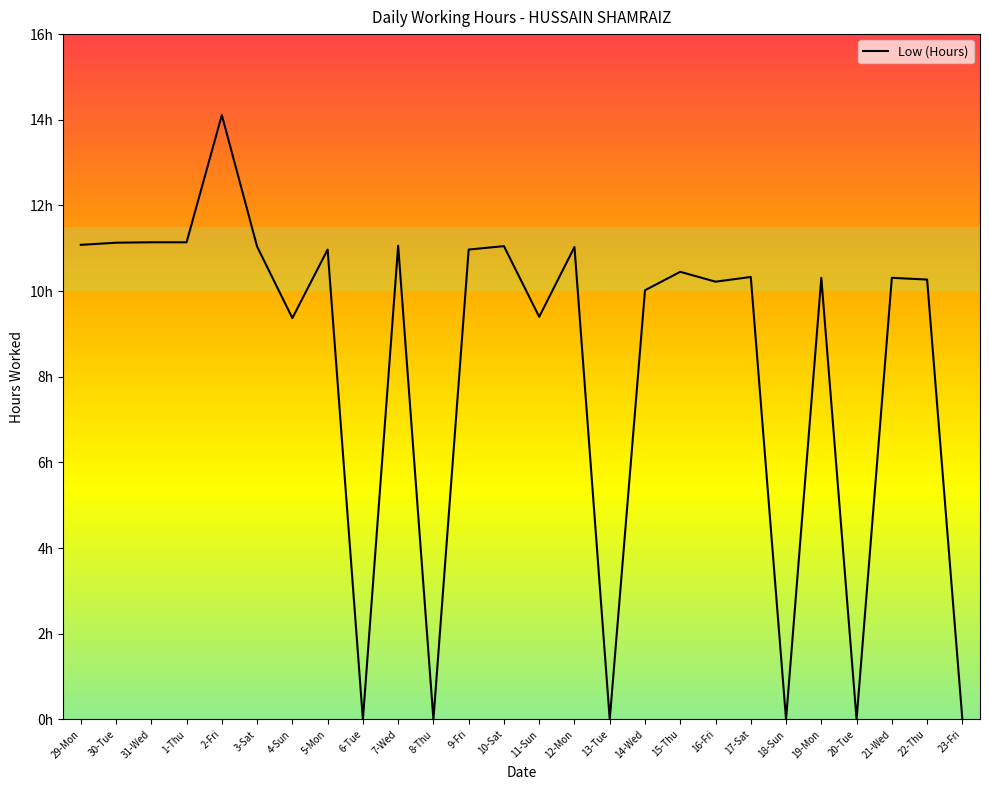

Does the chart display data point markers on the line(s)?

No